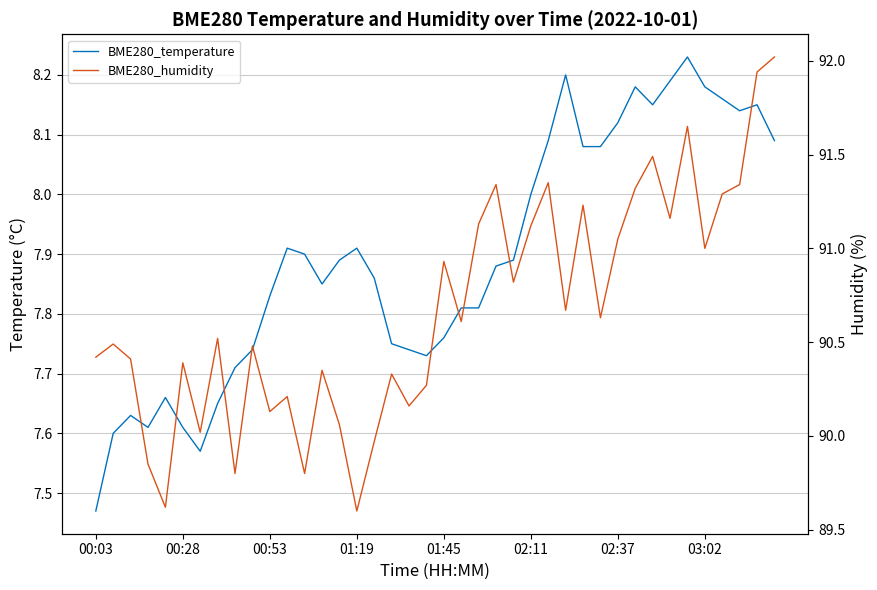

How many interior local valleys does the BME280_humidity series have?

13